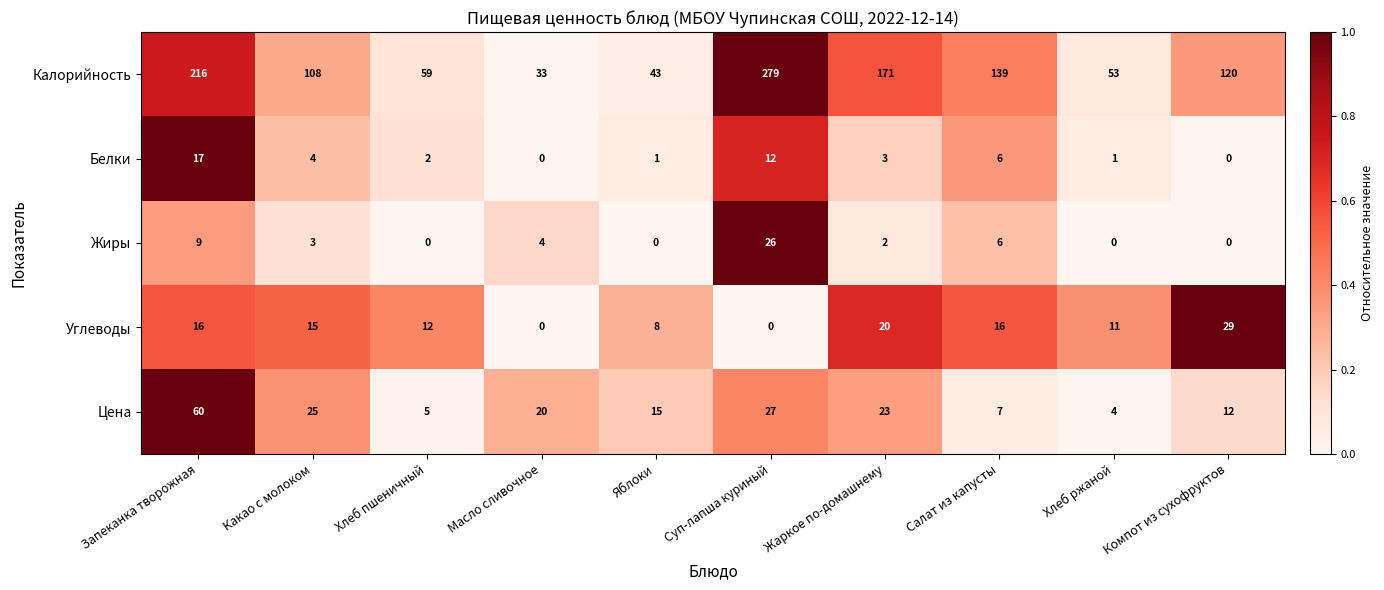

How many distinct data groups are displayed?

5